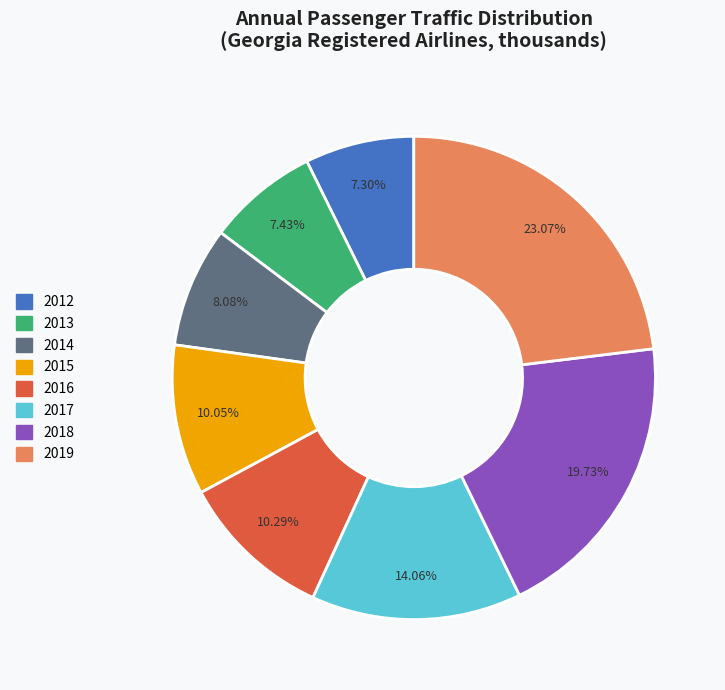

How many slices are in this pie chart?

8